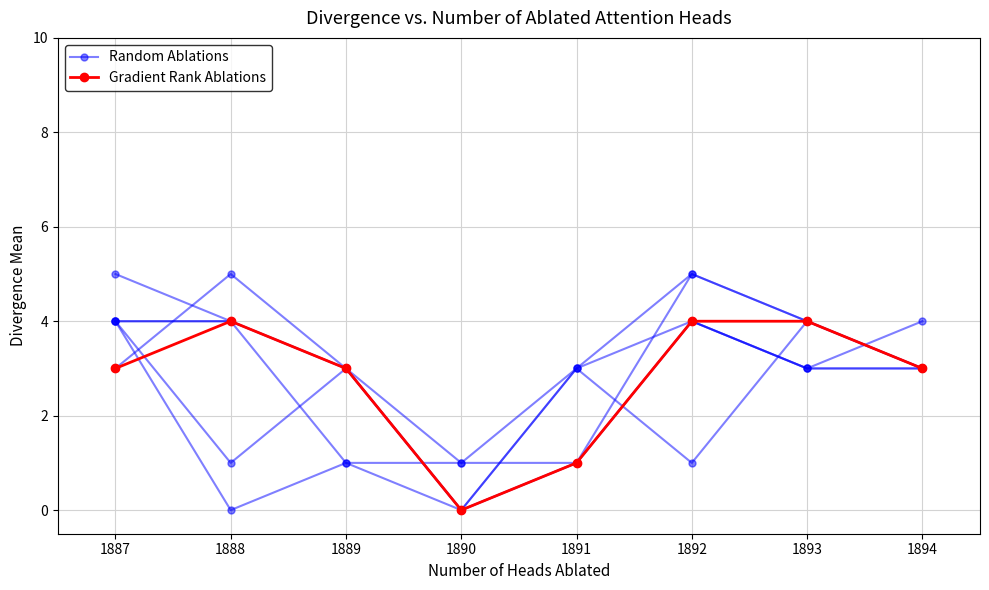

Which series has the largest total across all categories?

Random Ablations